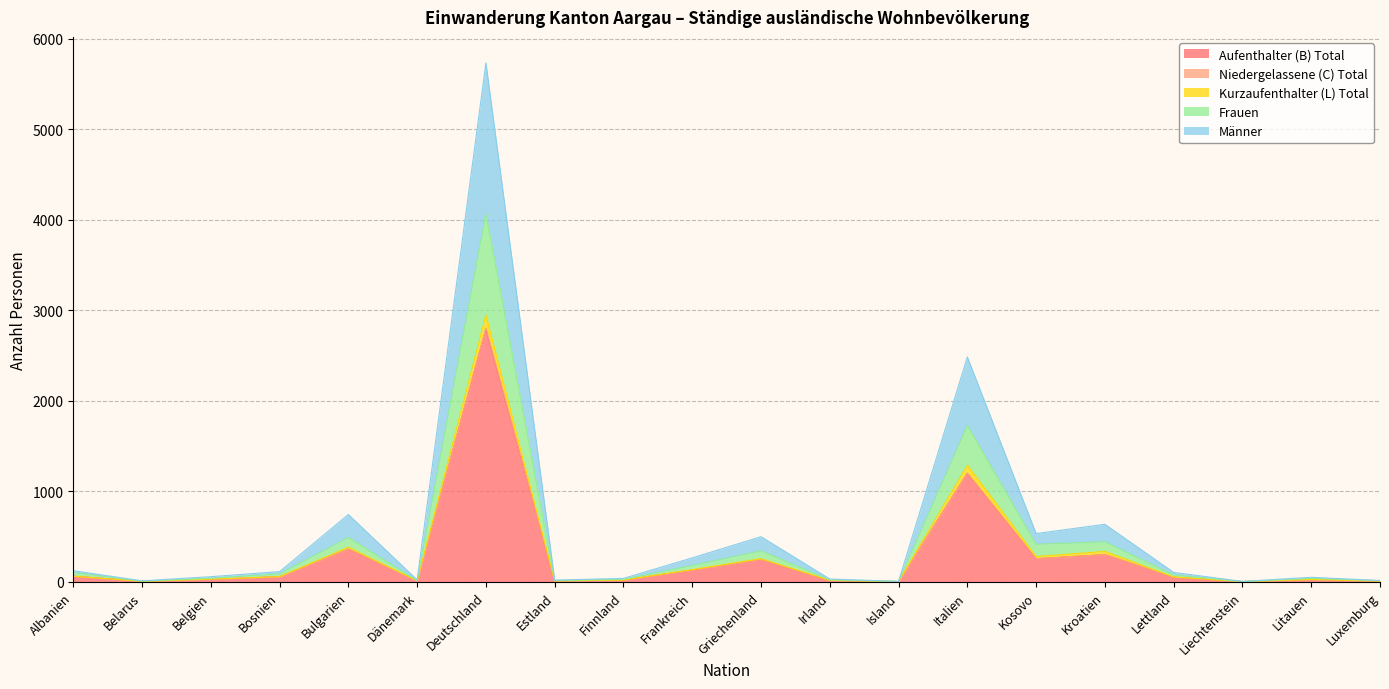

Does the chart display data point markers on the line(s)?

No